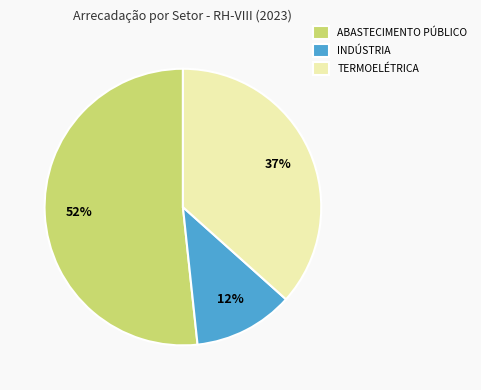

Between ABASTECIMENTO PÚBLICO and INDÚSTRIA, which is larger?

ABASTECIMENTO PÚBLICO